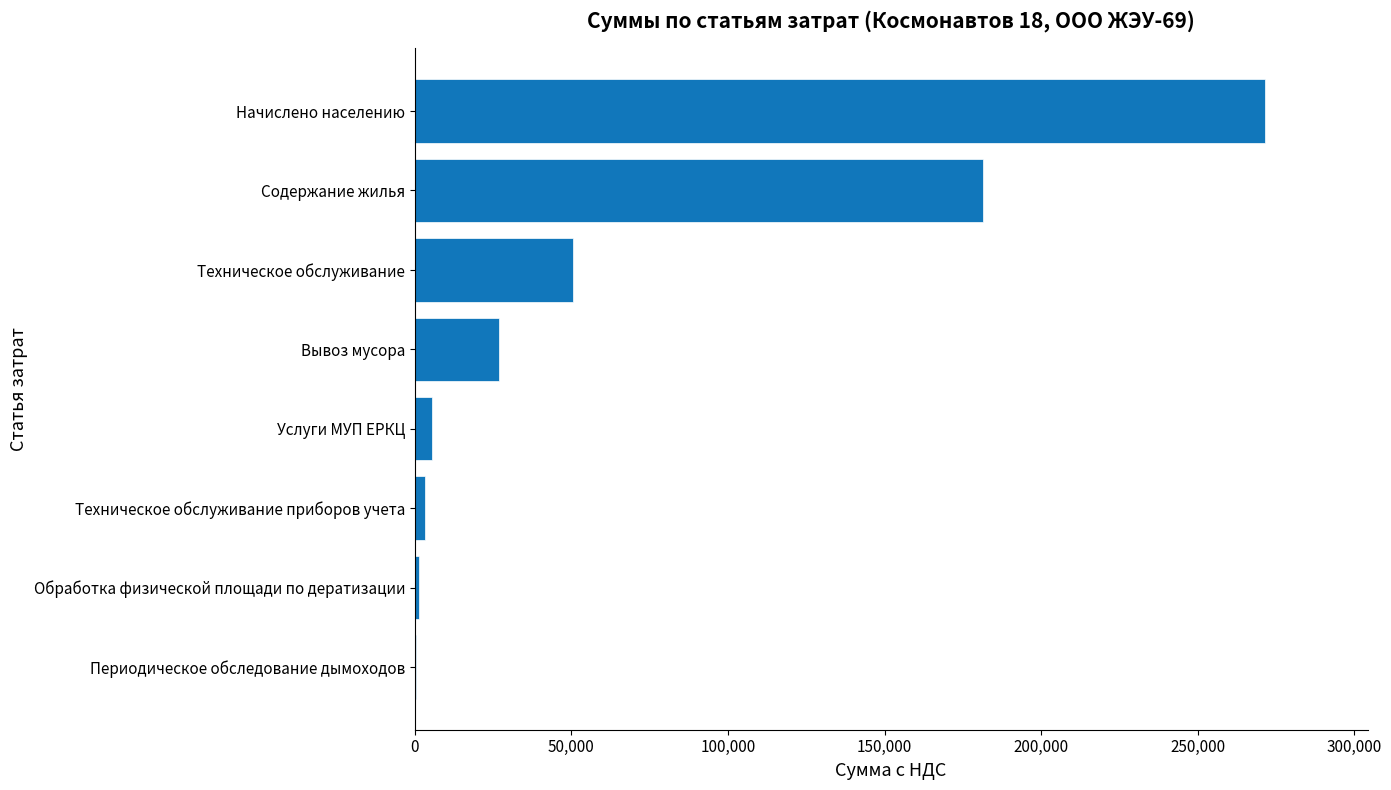

The value at Техническое обслуживание is 50658.9. True or false?

True